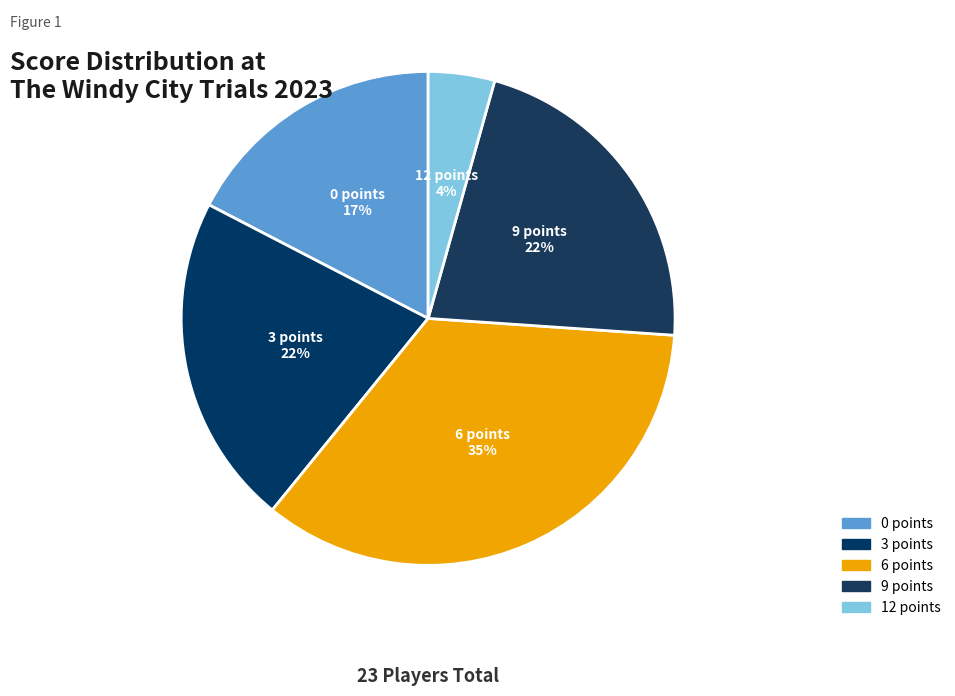

Is there a majority slice in this chart?

No